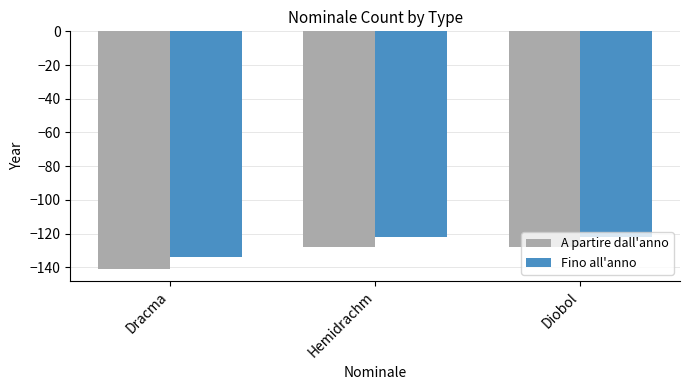

What is the sum of all A partire dall'anno values?

-397.1